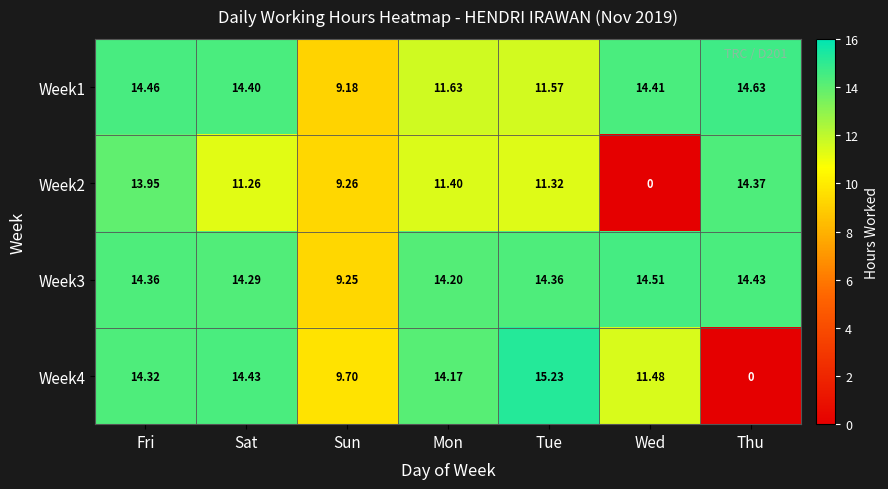

At which label does Week3 reach its peak?

Wed